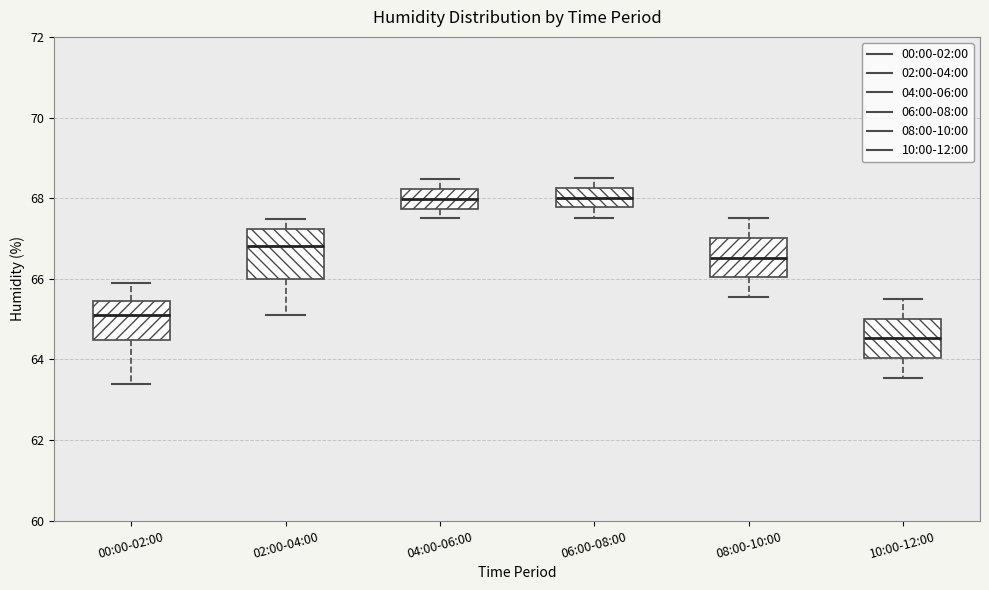

Reading left to right, transcribe this box plot: for each box, give where its median line is, the range the box spans, and where its two whiskers end, as read against the y-axis. The values are not printed on the chart, so give them approximately, as read against the axis.

00:00-02:00: median 65.2, box 64.4 to 65.4, whiskers 63.4 to 66.0
02:00-04:00: median 66.8, box 66.0 to 67.2, whiskers 65.2 to 67.4
04:00-06:00: median 68.0, box 67.8 to 68.2, whiskers 67.6 to 68.4
06:00-08:00: median 68.0, box 67.8 to 68.2, whiskers 67.6 to 68.6
08:00-10:00: median 66.6, box 66.0 to 67.0, whiskers 65.6 to 67.6
10:00-12:00: median 64.6, box 64.0 to 65.0, whiskers 63.6 to 65.6